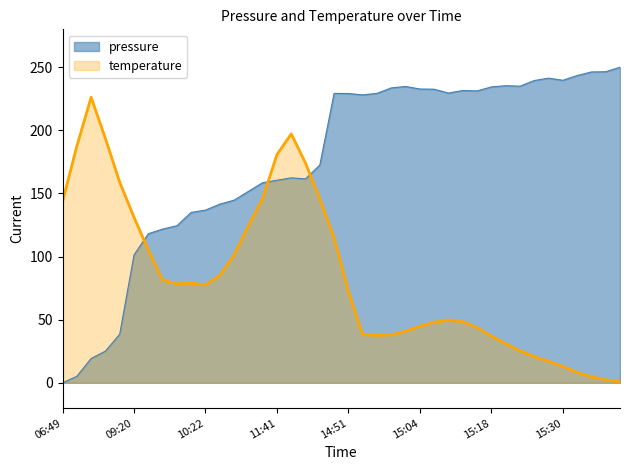

Rank the categories by value from lowest to highest.

06:49, 06:58, 07:21, 07:24, 07:56, 09:20, 09:54, 09:57, 10:01, 10:12, 10:22, 10:31, 10:40, 11:22, 11:34, 11:41, 11:58, 11:45, 12:32, 14:54, 14:51, 14:48, 14:56, 15:10, 15:15, 15:12, 15:06, 15:04, 14:59, 15:18, 15:01, 15:23, 15:20, 15:26, 15:30, 15:28, 15:33, 15:35, 15:38, 15:40